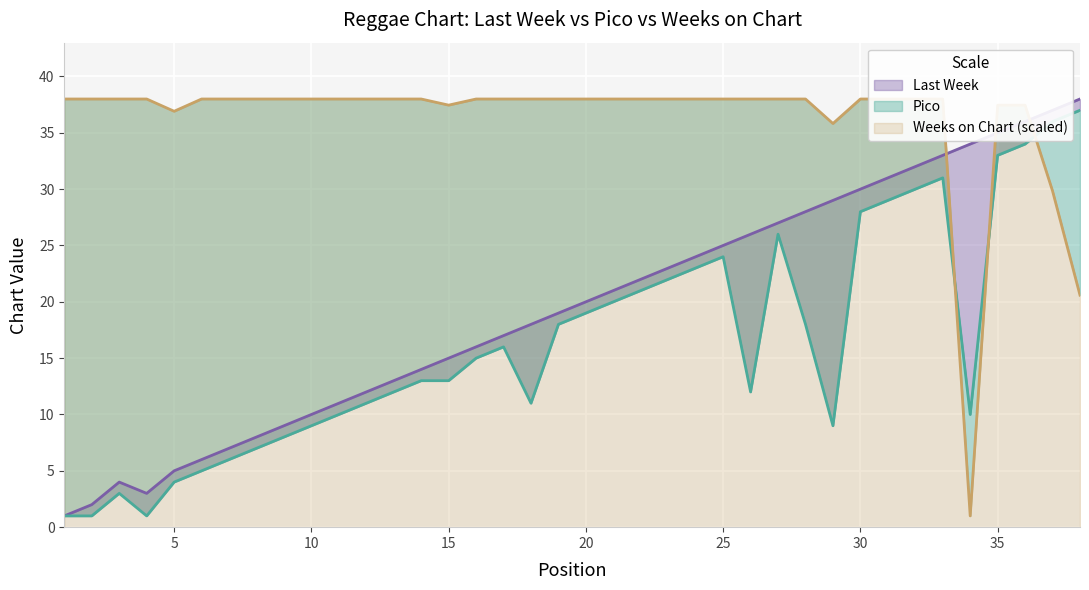

Which has a higher value, 8 or 16?

16